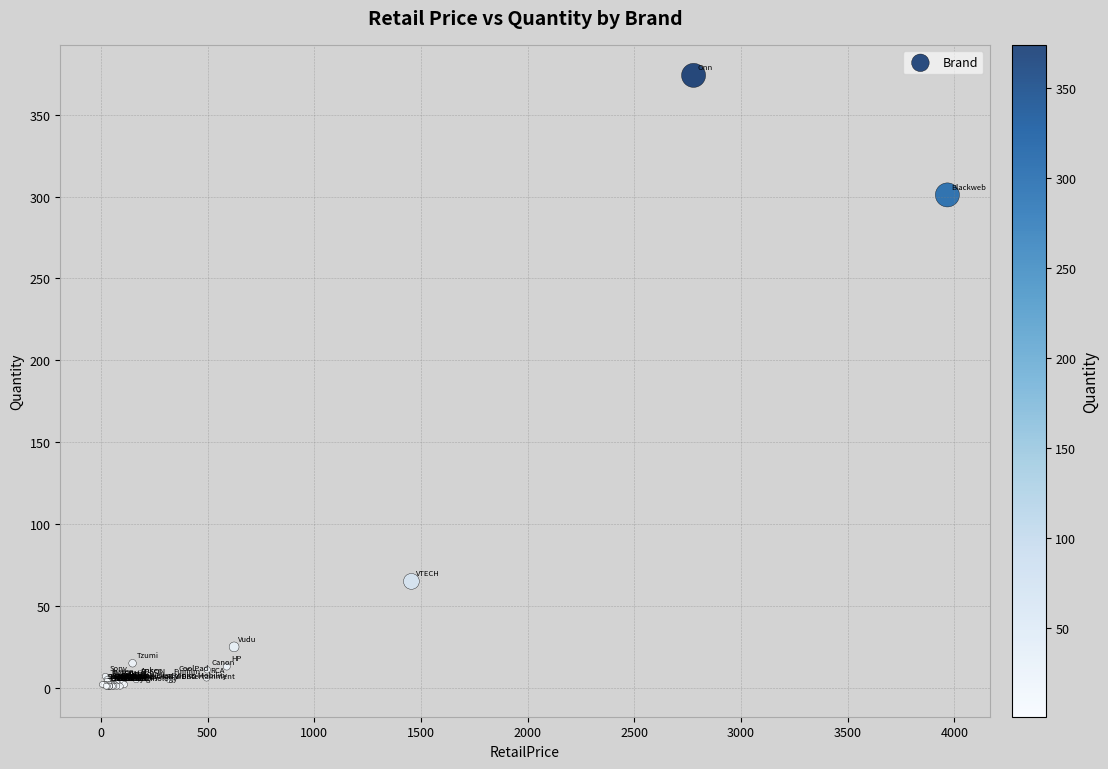

What Y value in the scatter plot is closest to 187?

301